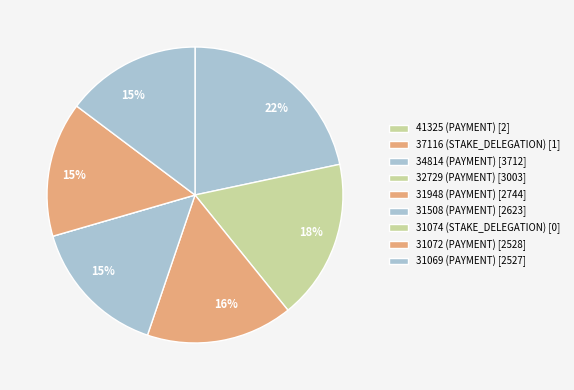

How many slices are in this pie chart?

9